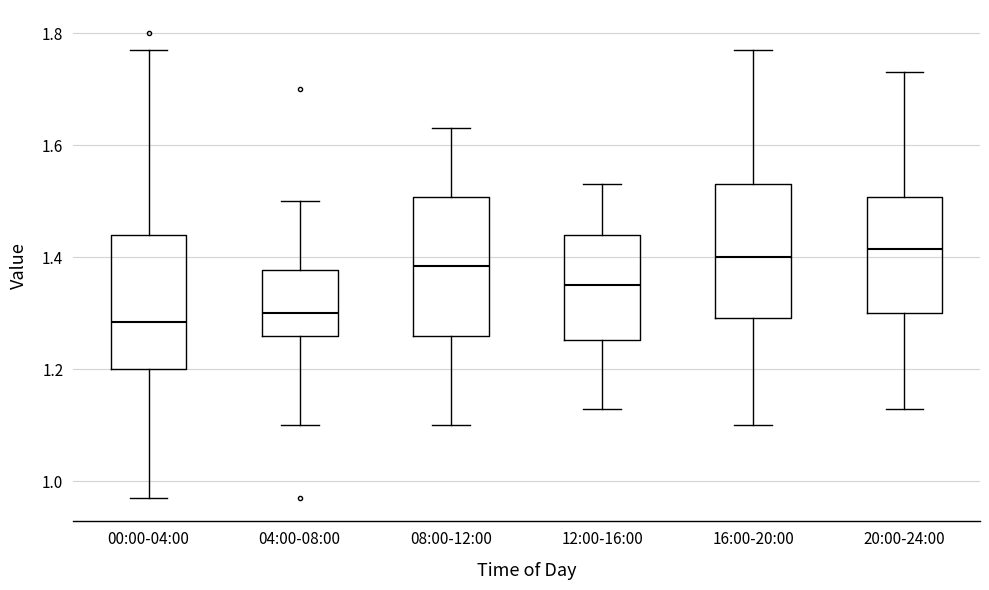

Reading left to right, transcribe this box plot: for each box, give where its median line is, the range the box spans, and where its two whiskers end, as read against the y-axis. The values are not printed on the chart, so give them approximately, as read against the axis.

00:00-04:00: median 1.28, box 1.20 to 1.44, whiskers 0.98 to 1.78
04:00-08:00: median 1.30, box 1.26 to 1.38, whiskers 1.10 to 1.50
08:00-12:00: median 1.38, box 1.26 to 1.50, whiskers 1.10 to 1.64
12:00-16:00: median 1.36, box 1.26 to 1.44, whiskers 1.14 to 1.54
16:00-20:00: median 1.40, box 1.30 to 1.54, whiskers 1.10 to 1.78
20:00-24:00: median 1.42, box 1.30 to 1.50, whiskers 1.14 to 1.74